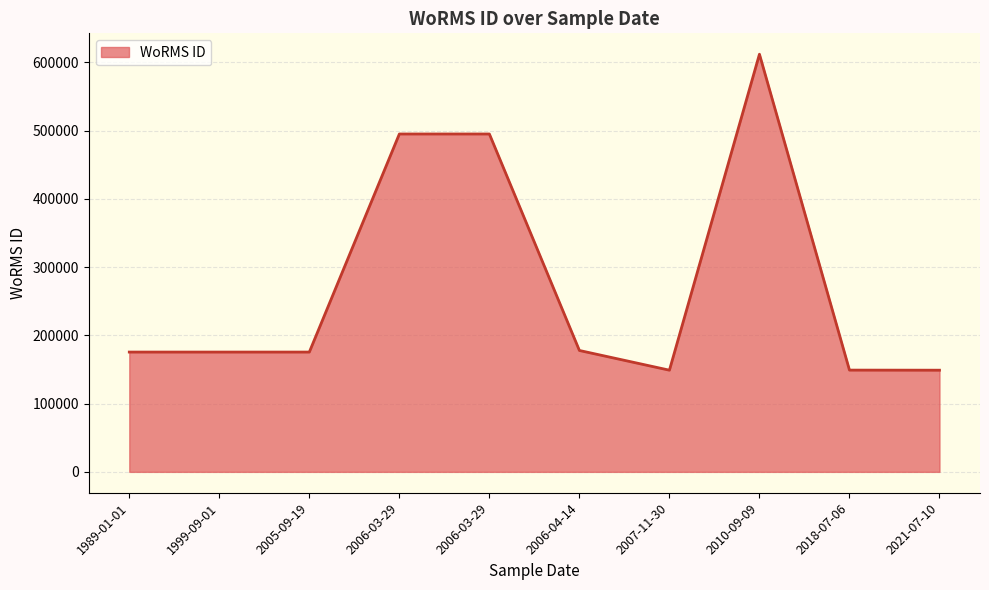

What is the sum of all values?

2754407